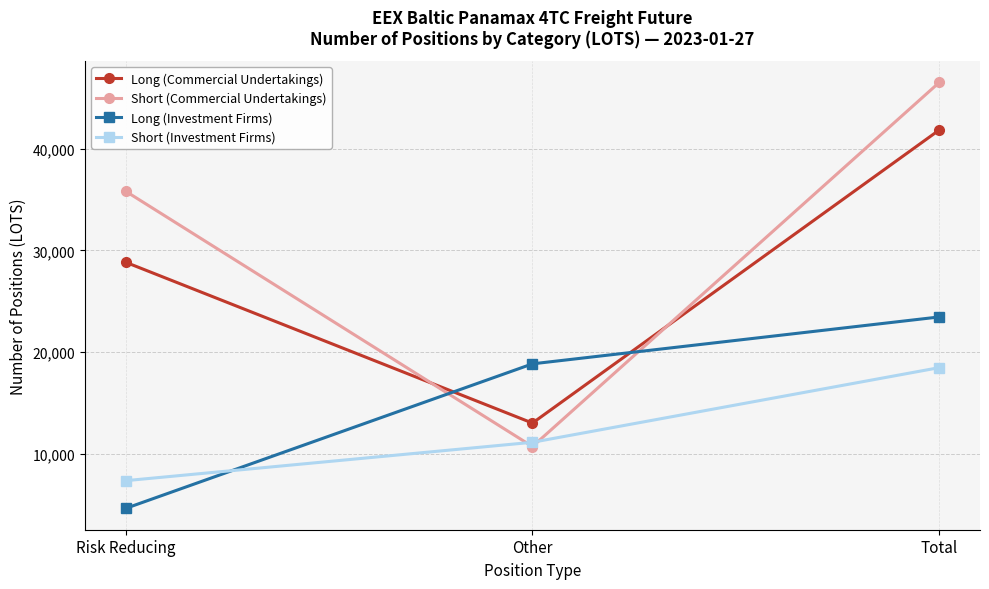

Which series has the largest total across all categories?

Short (Commercial Undertakings)